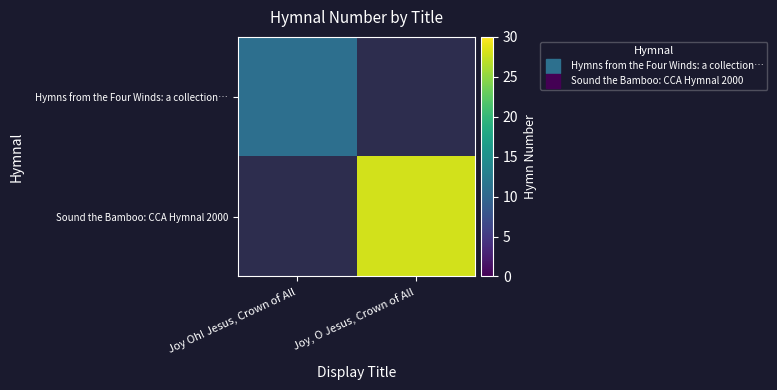

The Hymns from the Four Winds: a collection… series shows 11.0 at Joy Oh! Jesus, Crown of All. True or false?

True